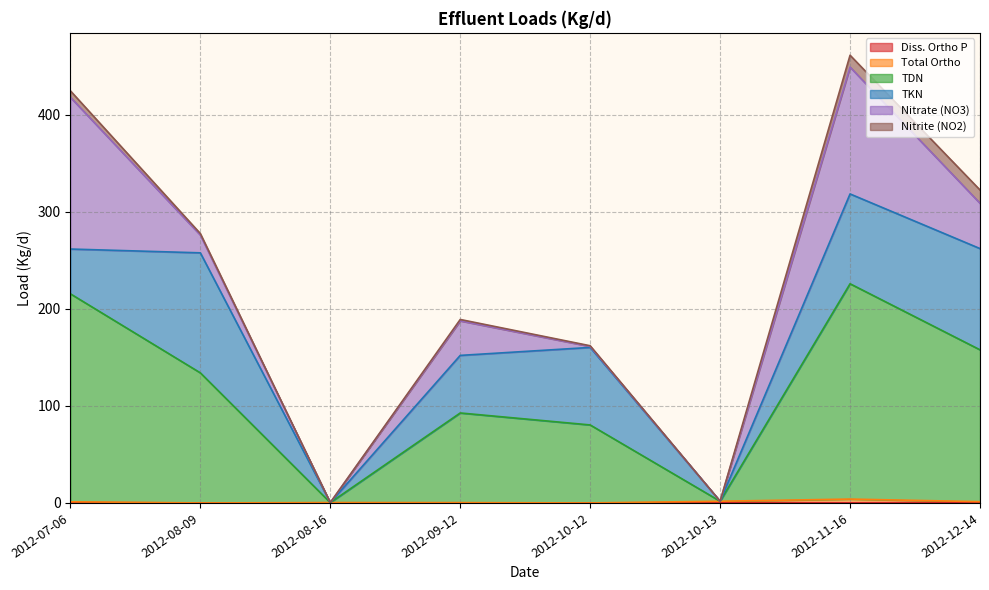

Between 2012-07-06 and 2012-08-16, which series saw the biggest shift?

TDN